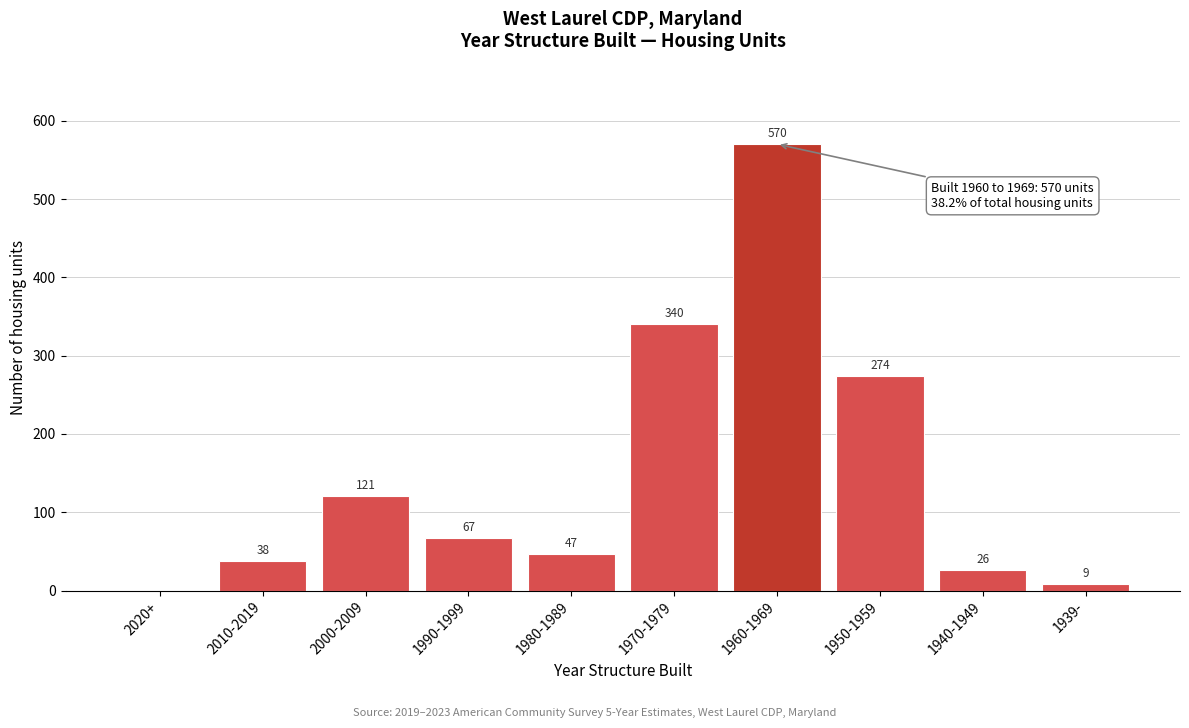

Reading left to right, transcribe all the data shown in this chart.

2020+=0	2010-2019=38	2000-2009=121	1990-1999=67	1980-1989=47	1970-1979=340	1960-1969=570	1950-1959=274	1940-1949=26	1939-=9